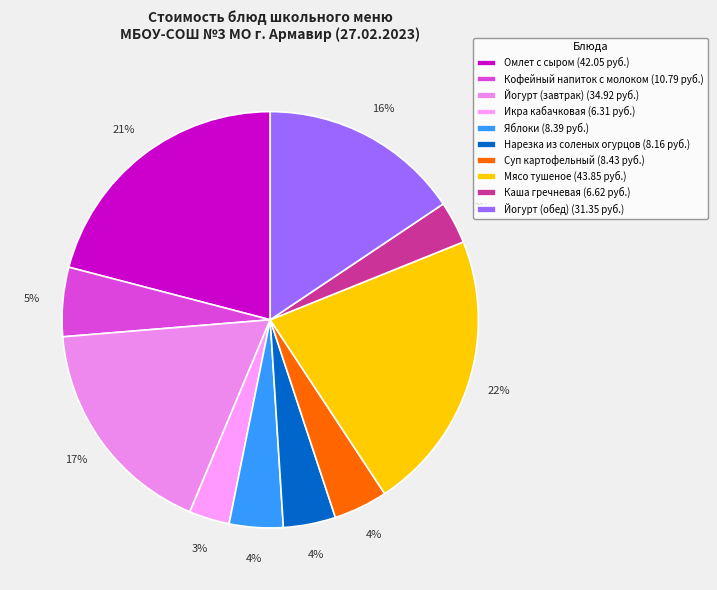

Is it true that Кофейный напиток с молоком is 12% of the pie?

False